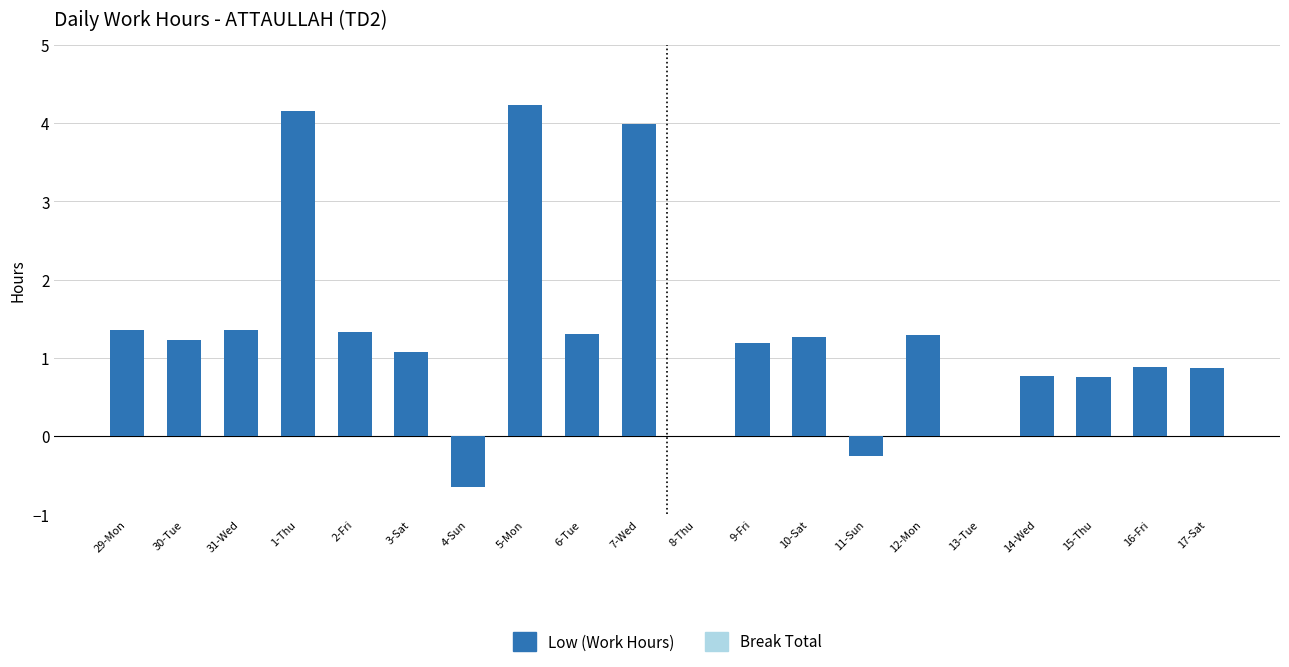

What is the maximum value shown in the chart?

4.2